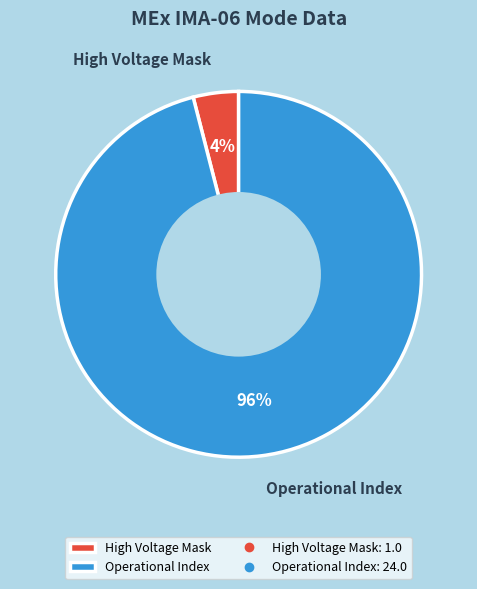

Rank the categories by value from lowest to highest.

High Voltage Mask, Operational Index